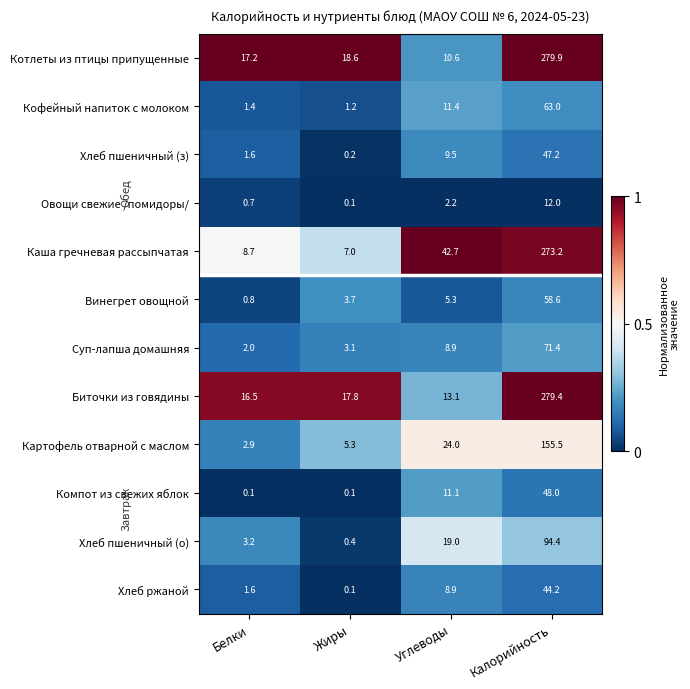

Which series changed the most between Углеводы and Калорийность?

Котлеты из птицы припущенные